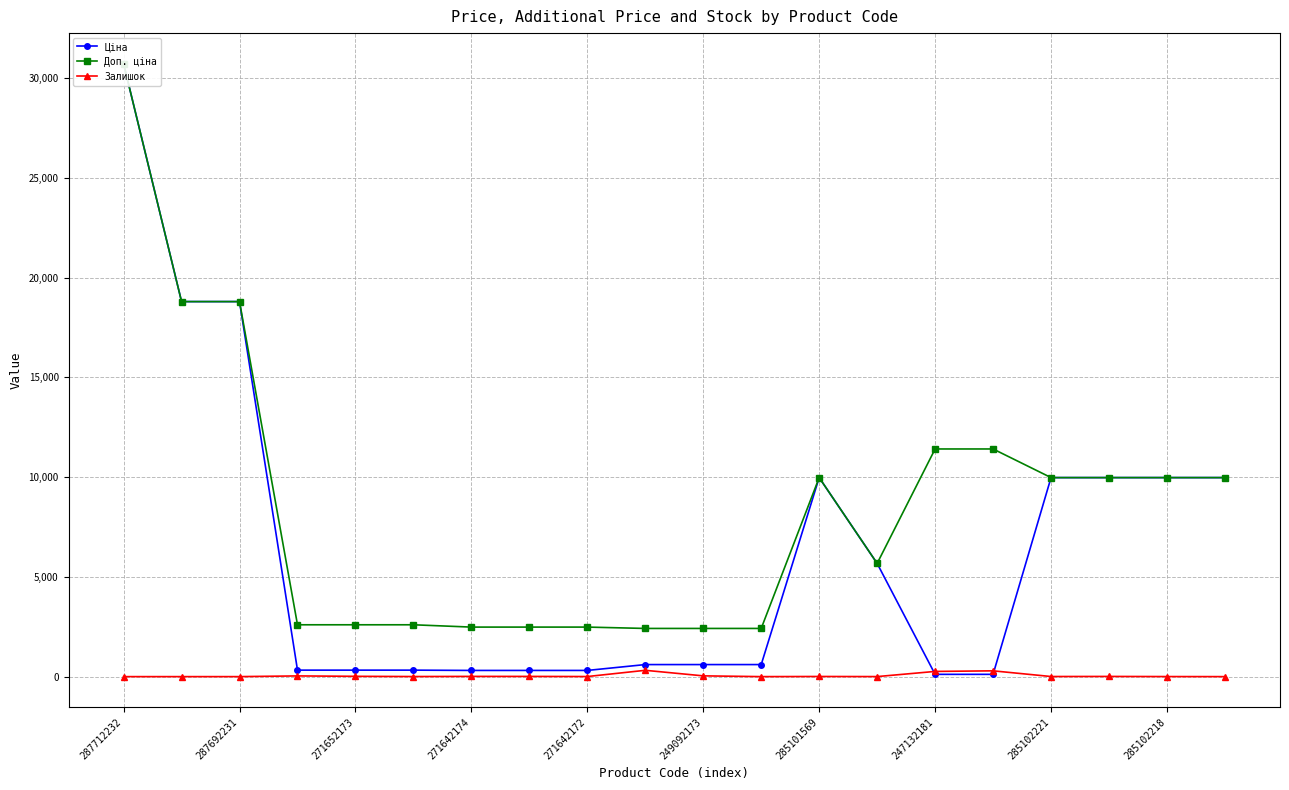

What is the difference between the Залишок values at 271642172 and 285101569?

3